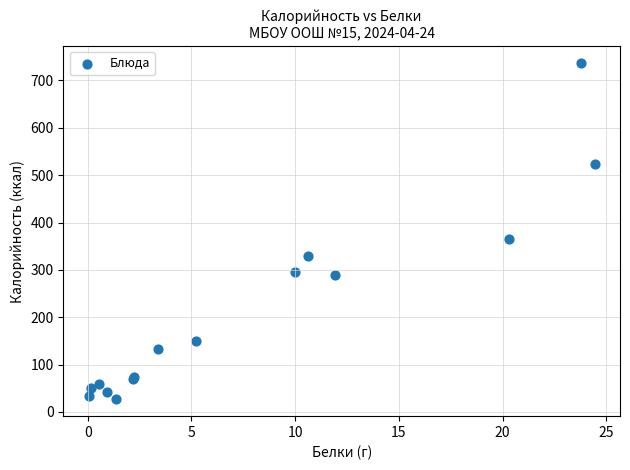

What Y value in the scatter plot is closest to 381?

365.6